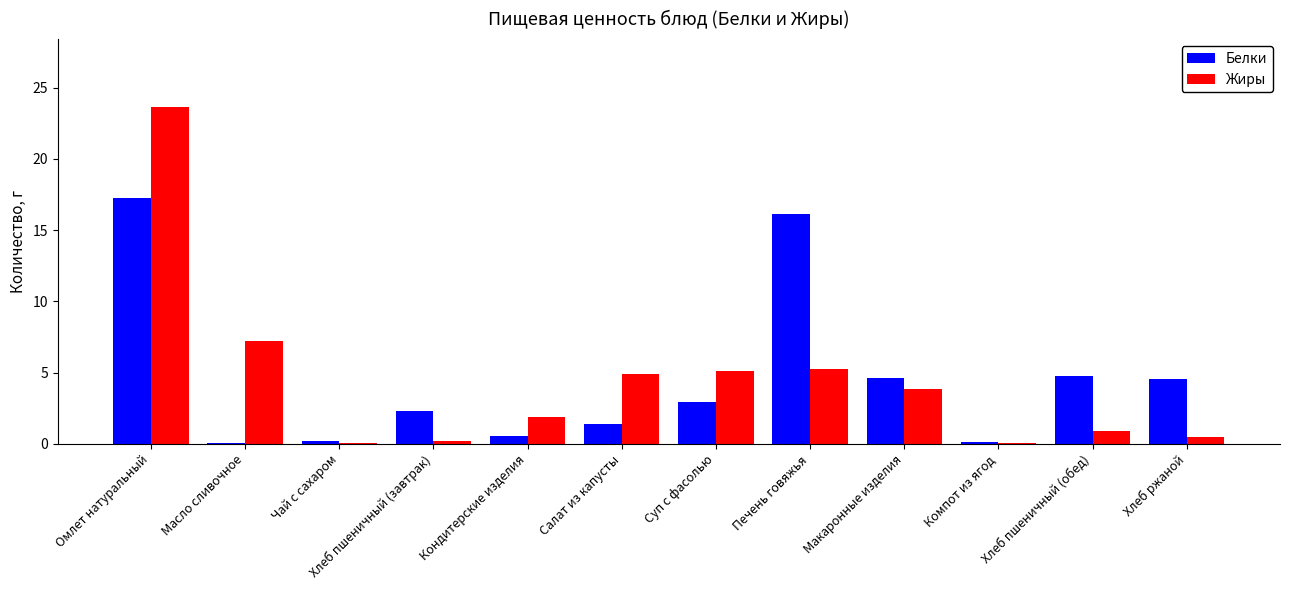

Is it true that Белки equals 17.3 at Омлет натуральный?

True